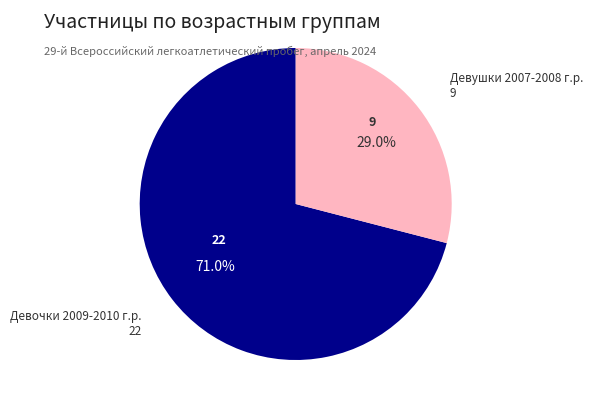

Is there a majority slice in this chart?

Yes